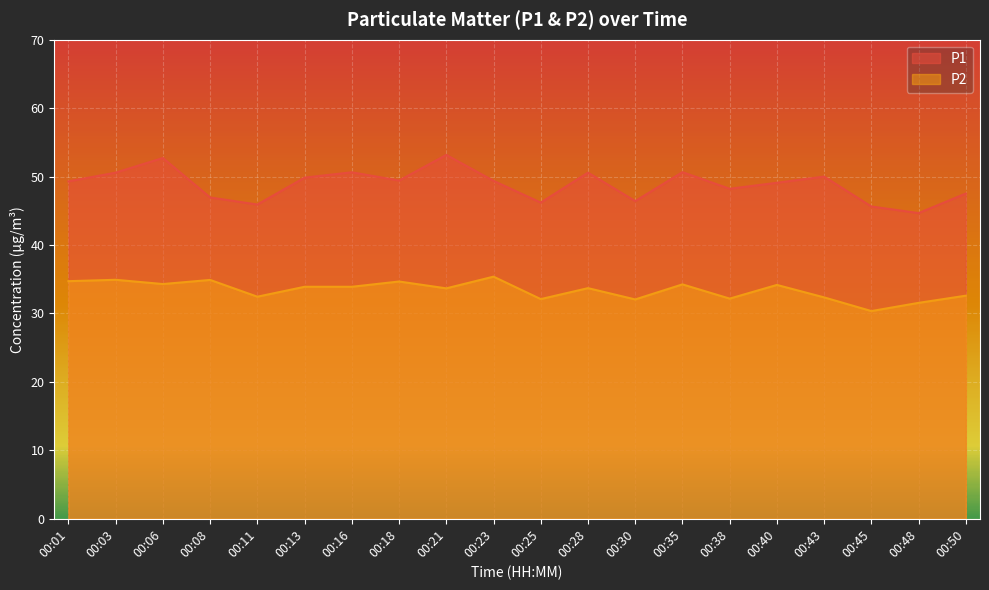

What is the difference between the second highest and second lowest values in the P2 series?

3.4